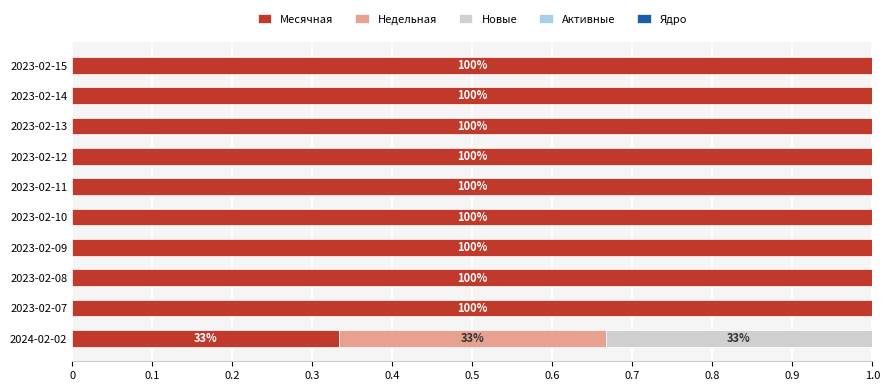

The value of Месячная at 2023-02-09 is 1.4. True or false?

False